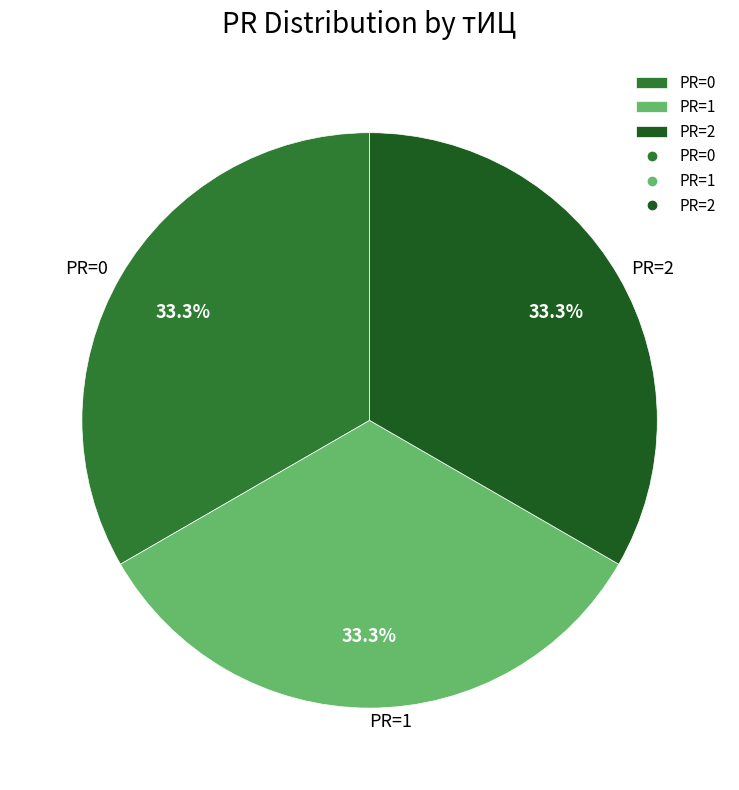

Count the number of slices in the pie.

3